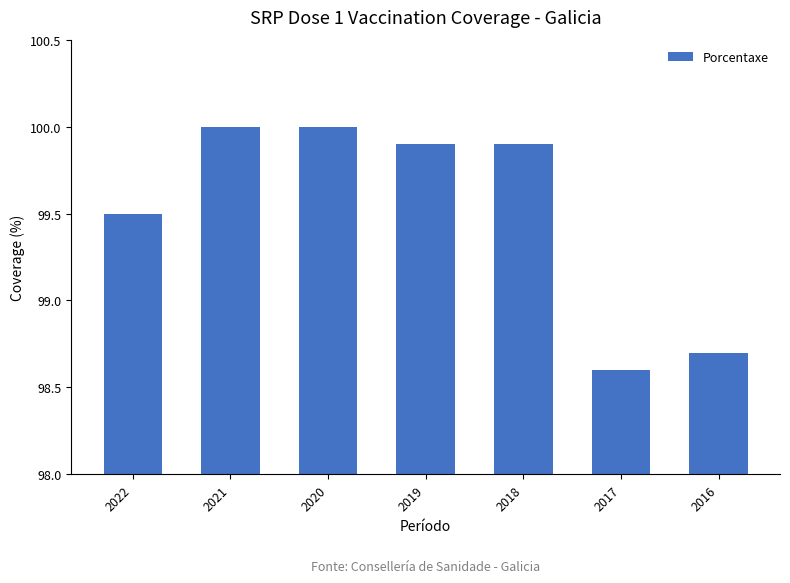

What is the ratio of the value at 2022 to the value at 2016?

1.0